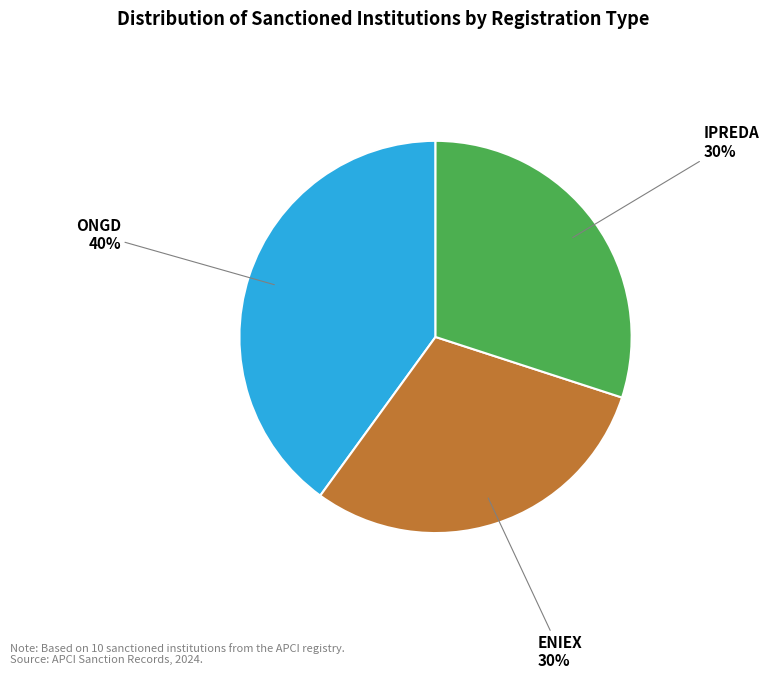

To the nearest percent, what is the average slice percentage?

33%